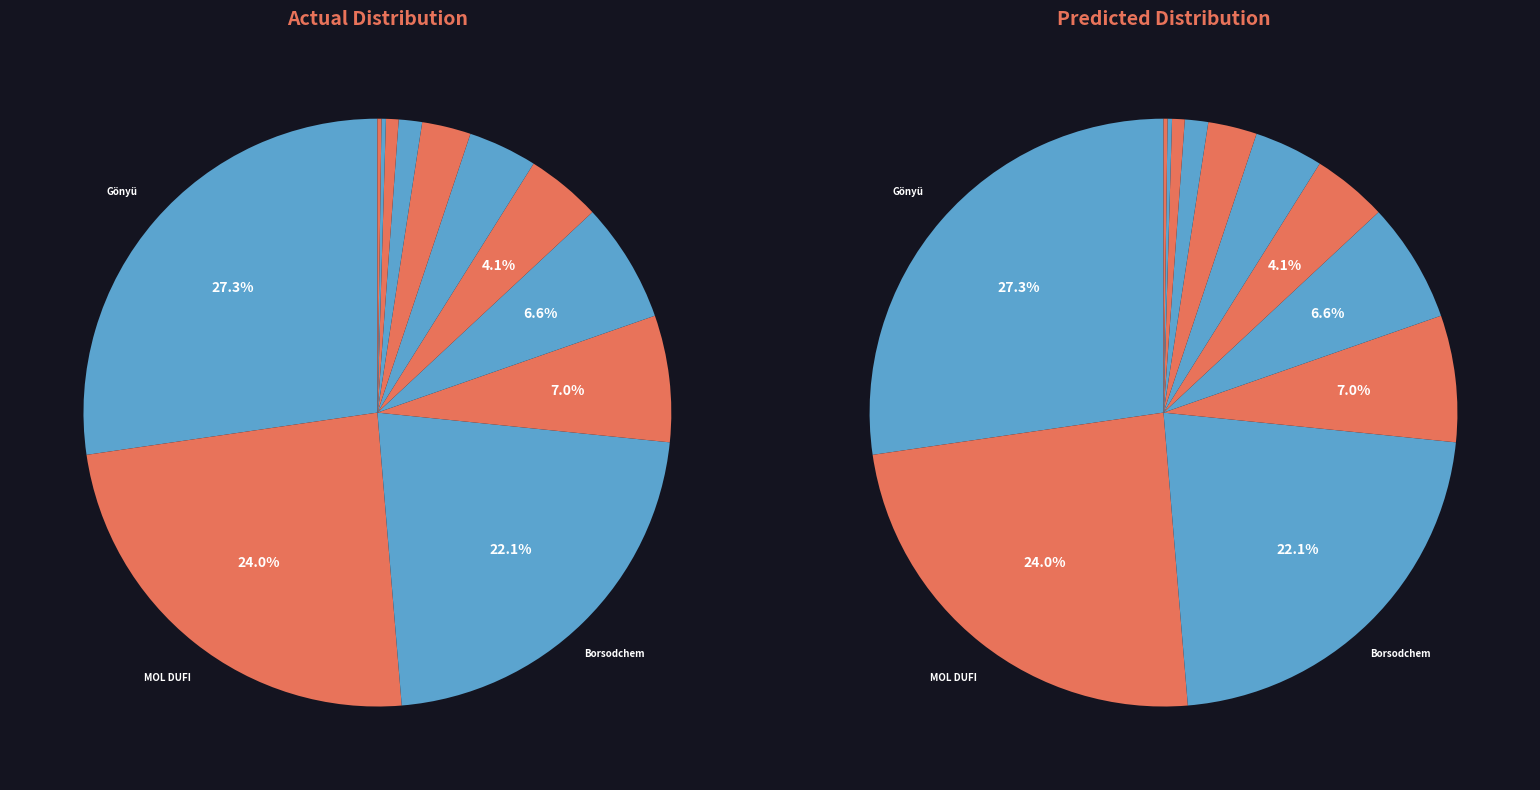

What portion of the pie excludes Fót?

93.0%